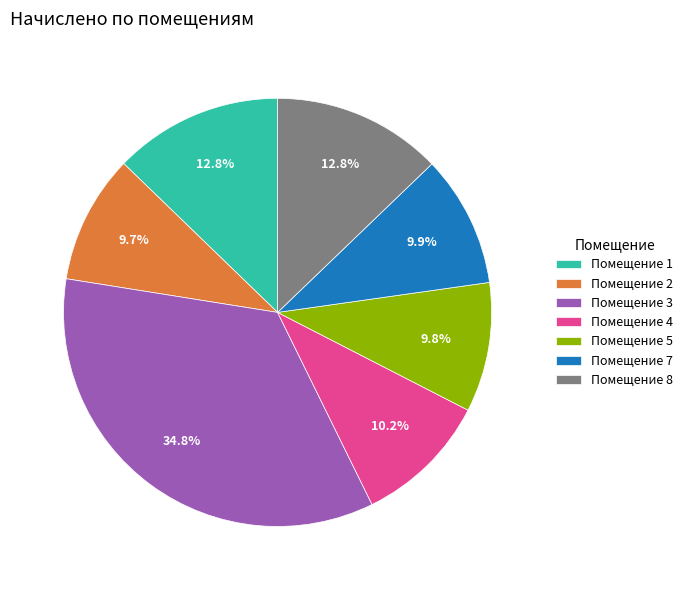

What is the ratio of the value at Помещение 8 to the value at Помещение 7?

1.3